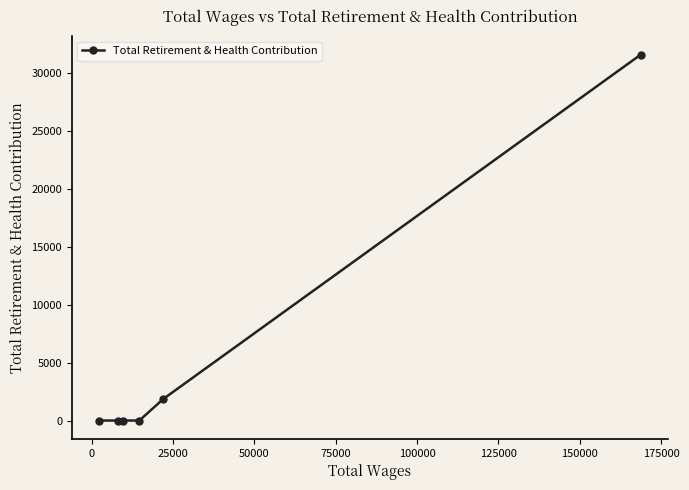

What is the greatest value displayed?

31620